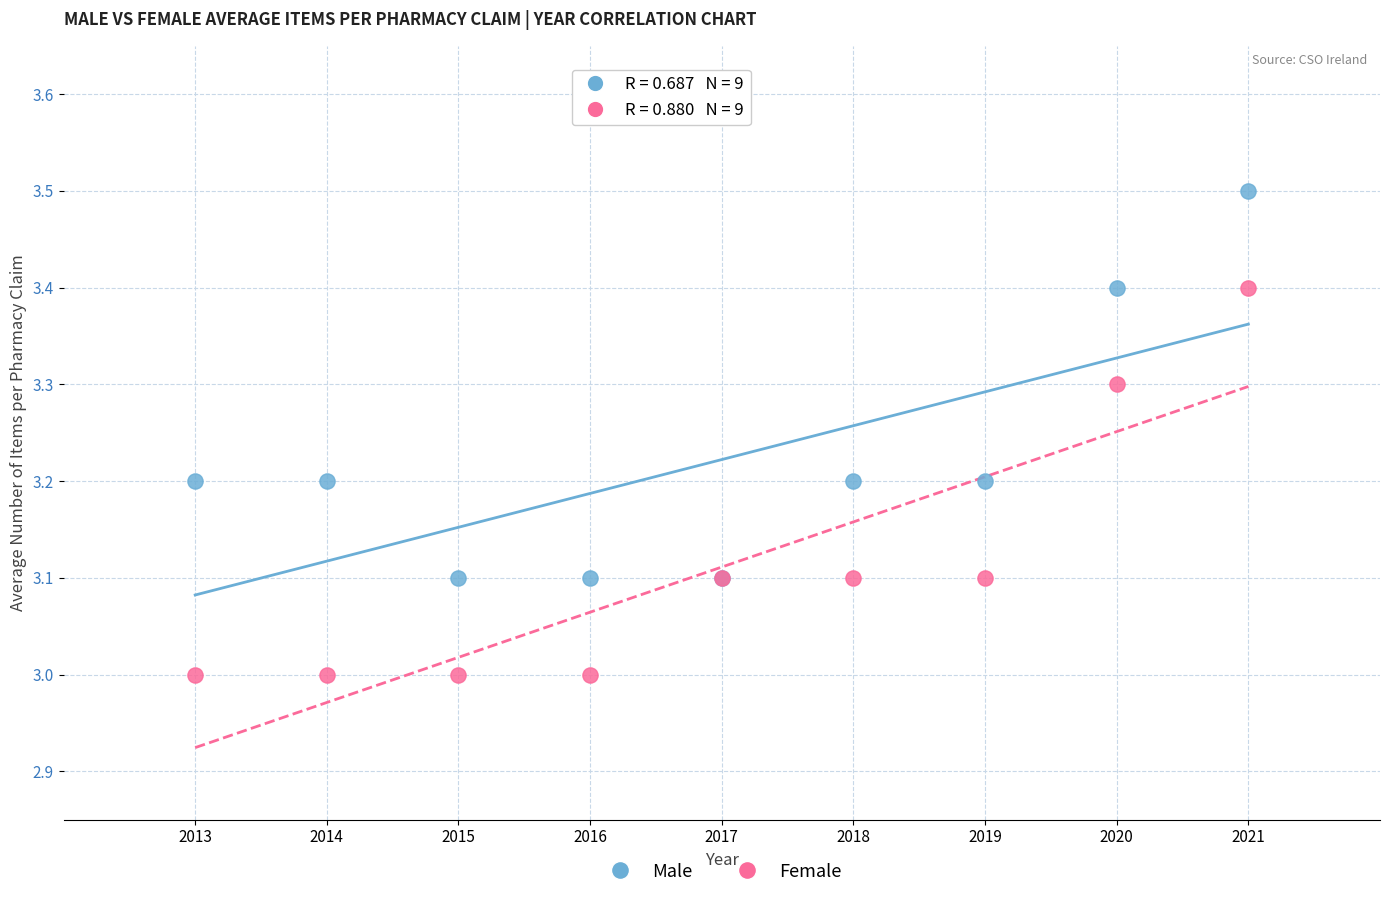

Which series reaches the maximum Y coordinate?

Male